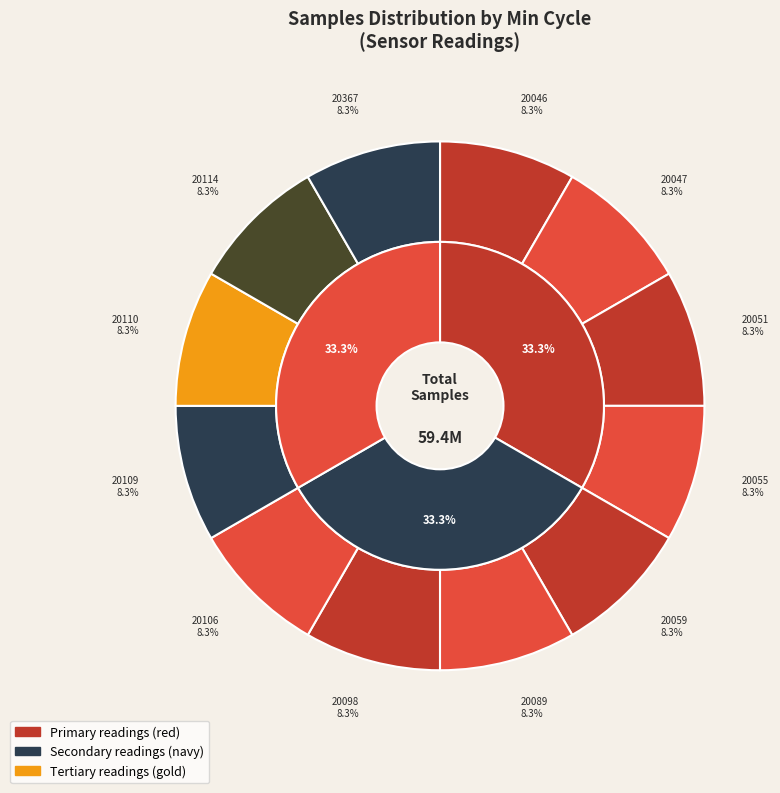

How many slices are in this pie chart?

12